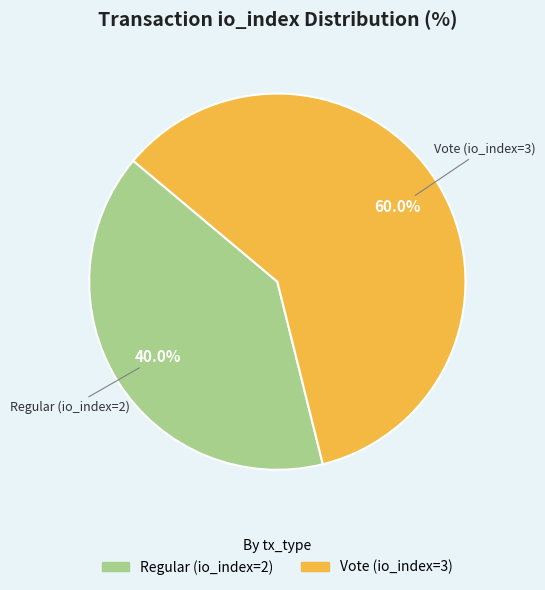

What percentage is NOT represented by Vote (io_index=3)?

40.0%